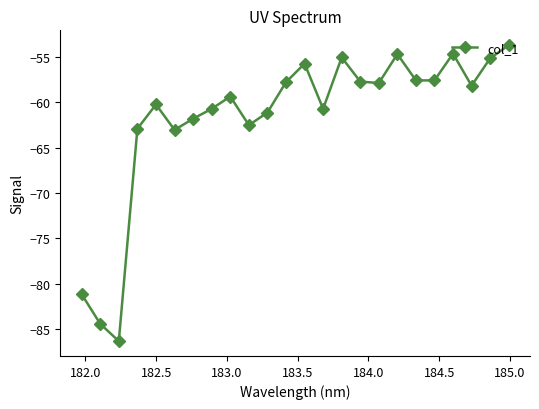

True or false: the data has more than 2 interior local peaks.

True